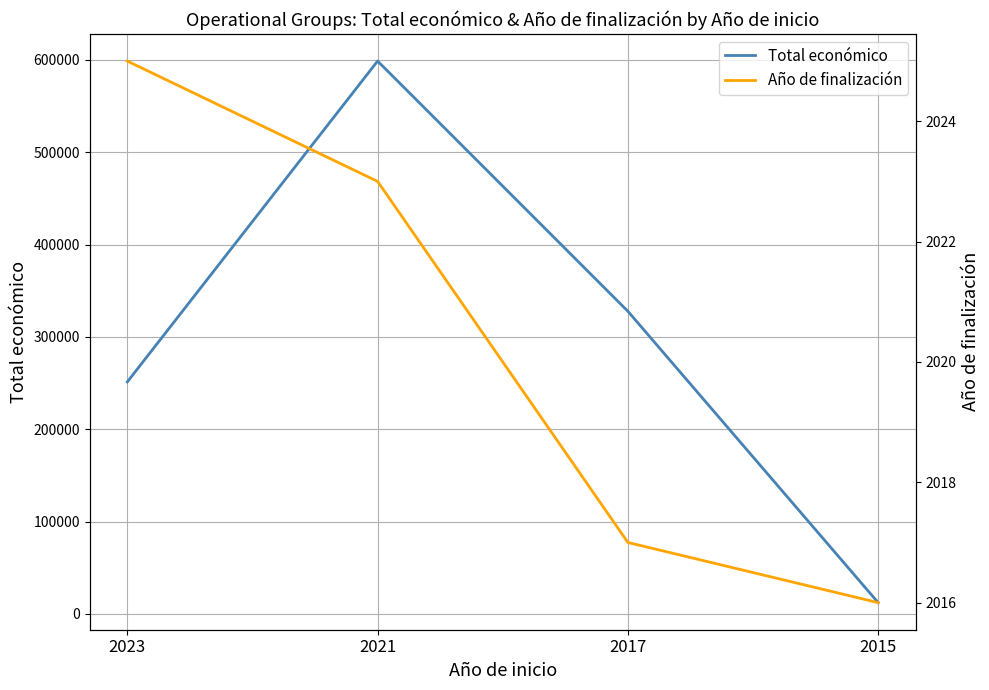

What are all the series names shown in the legend?

Total económico, Año de finalización